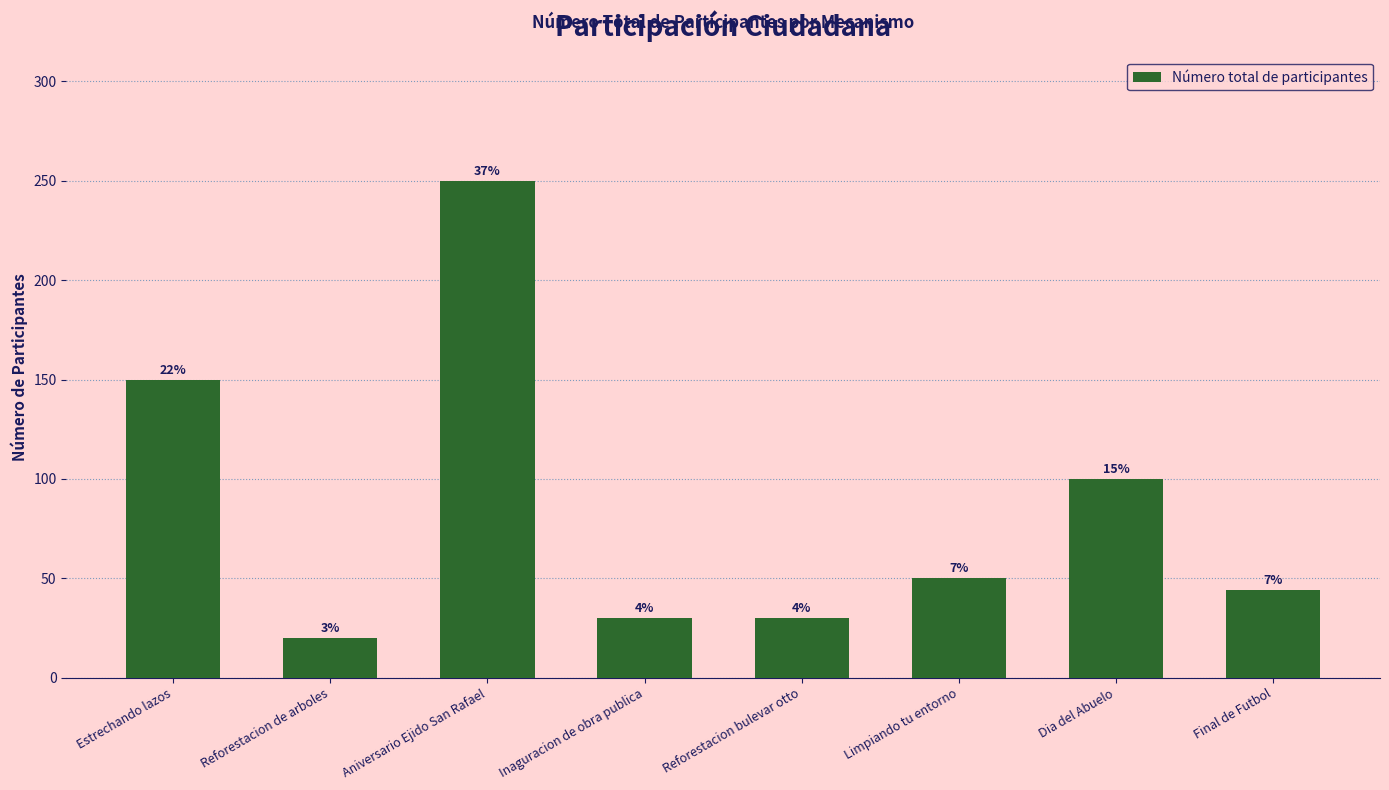

What is the average value?

84